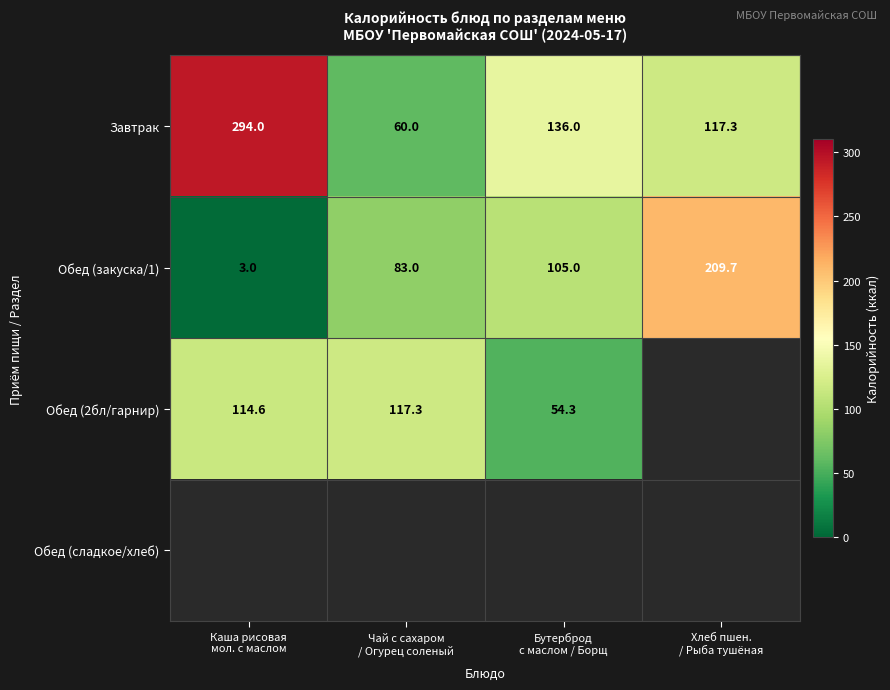

What is the difference between the maximum and minimum values in the Обед (закуска/1) series?

206.7